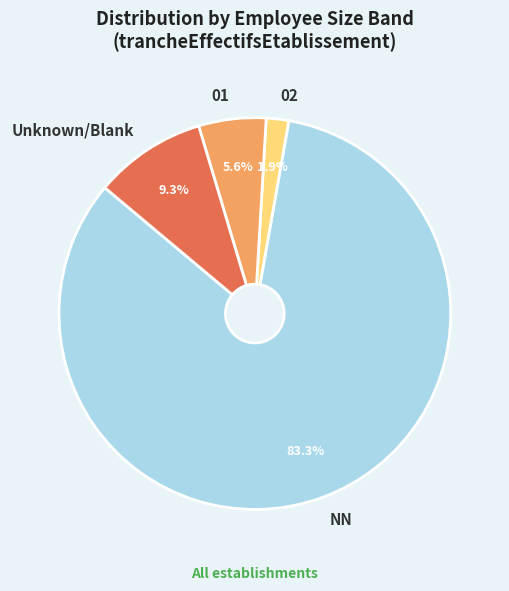

How many segments does this pie chart have?

4